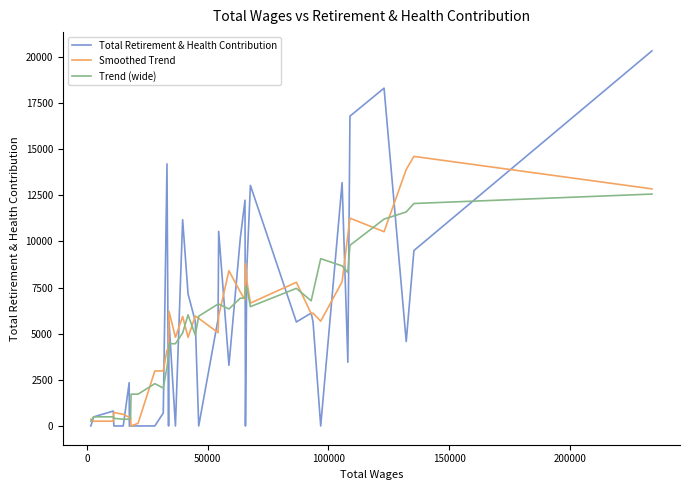

List the series in order of their peak value, lowest first.

Trend (wide), Smoothed Trend, Total Retirement & Health Contribution